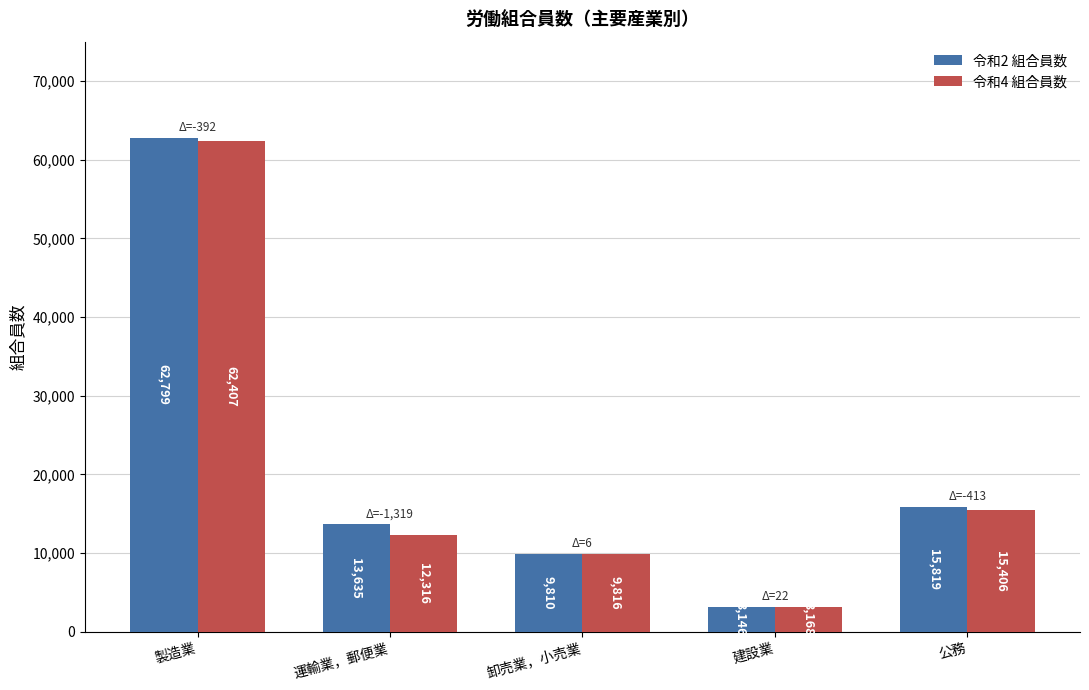

At which label is 令和4 組合員数 closest to 32787?

公務